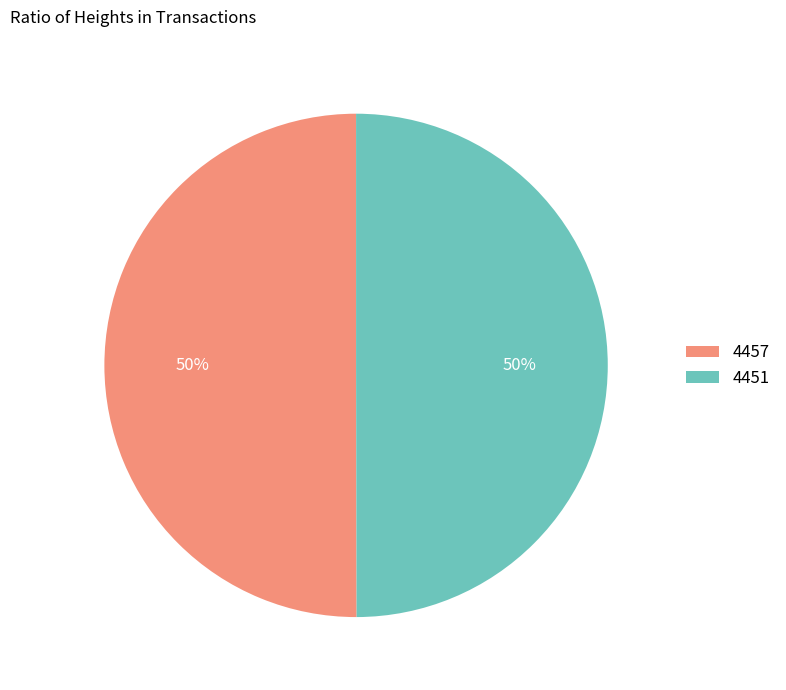

What percentage is the 4457 slice, to the nearest percent?

50%